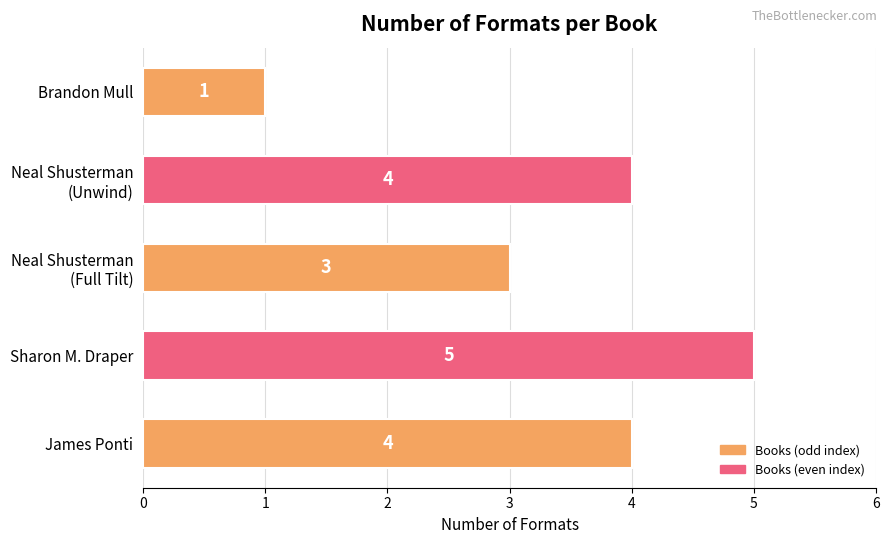

How many values are between 3 and 4?

3